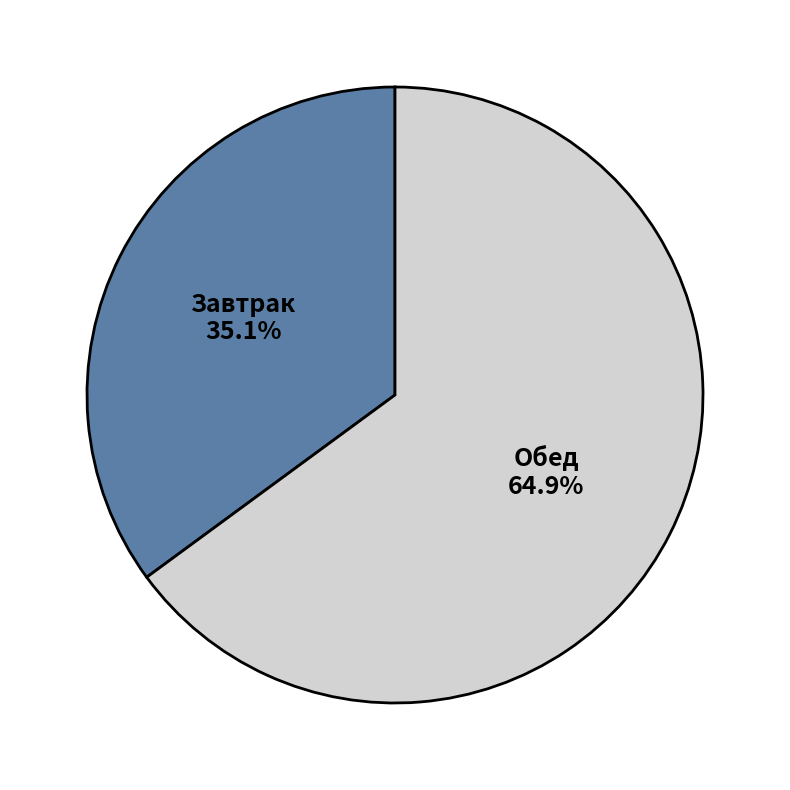

Does Обед represent more than half of the total?

Yes